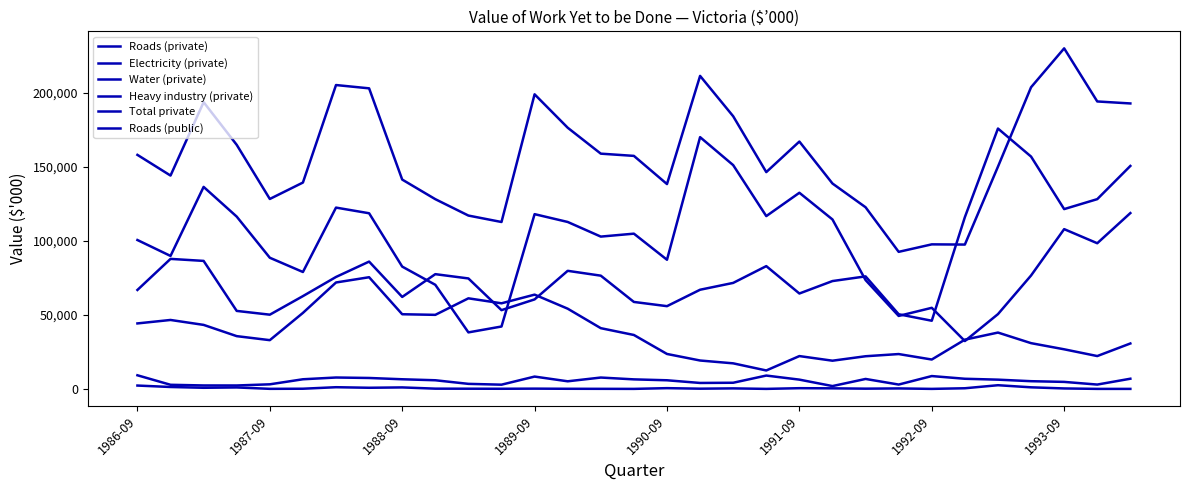

Does the chart have visible grid lines?

No